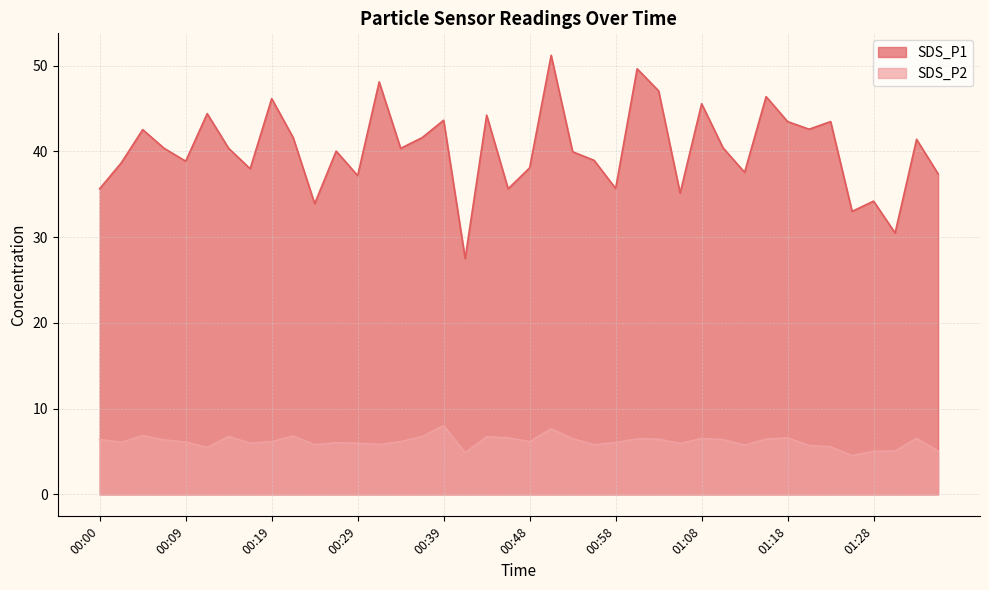

At which label does SDS_P2 reach its peak?

00:39